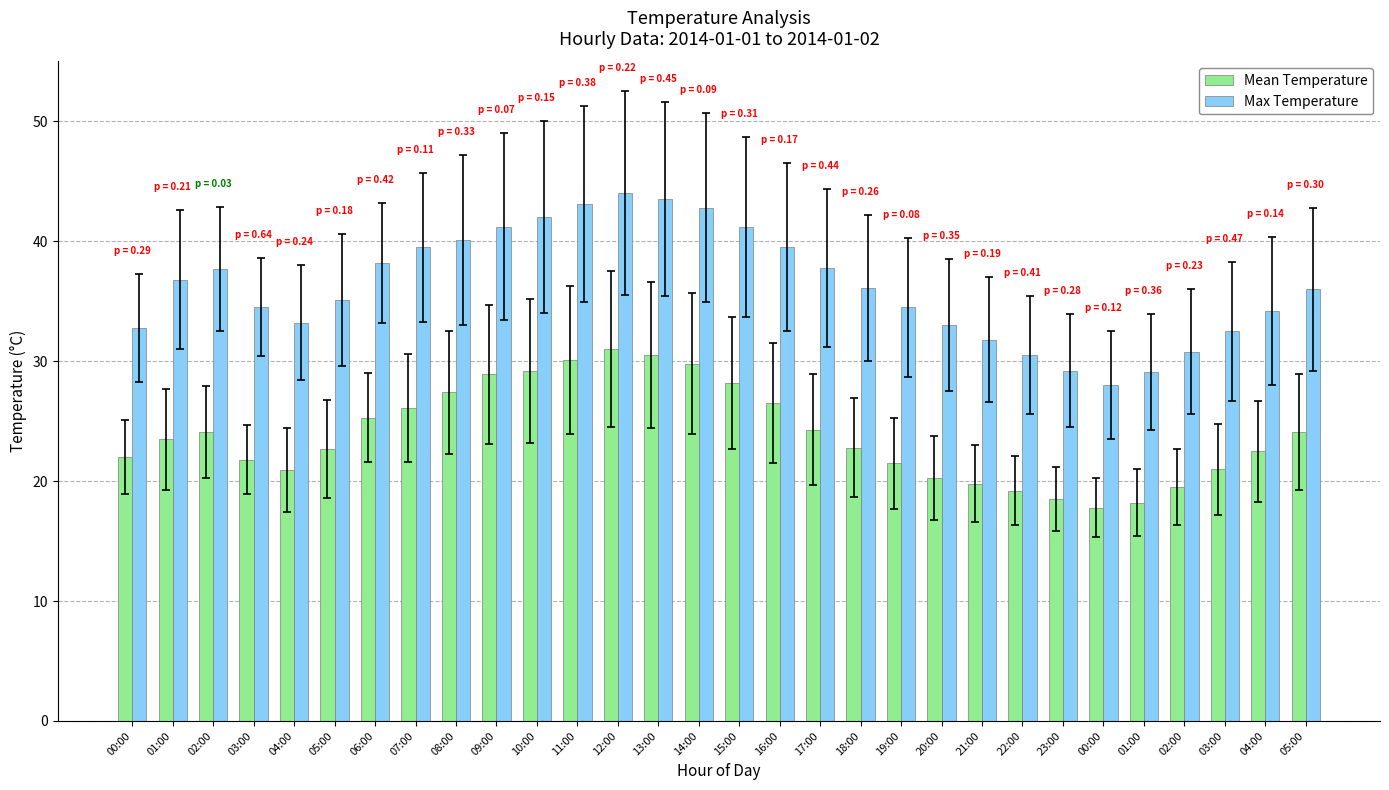

How many data points does each series have?

30